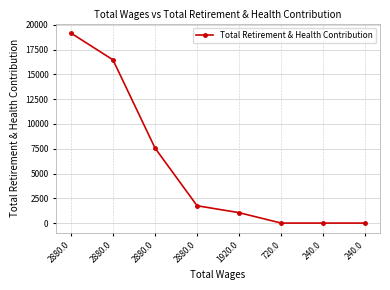

How many distinct data groups are displayed?

1